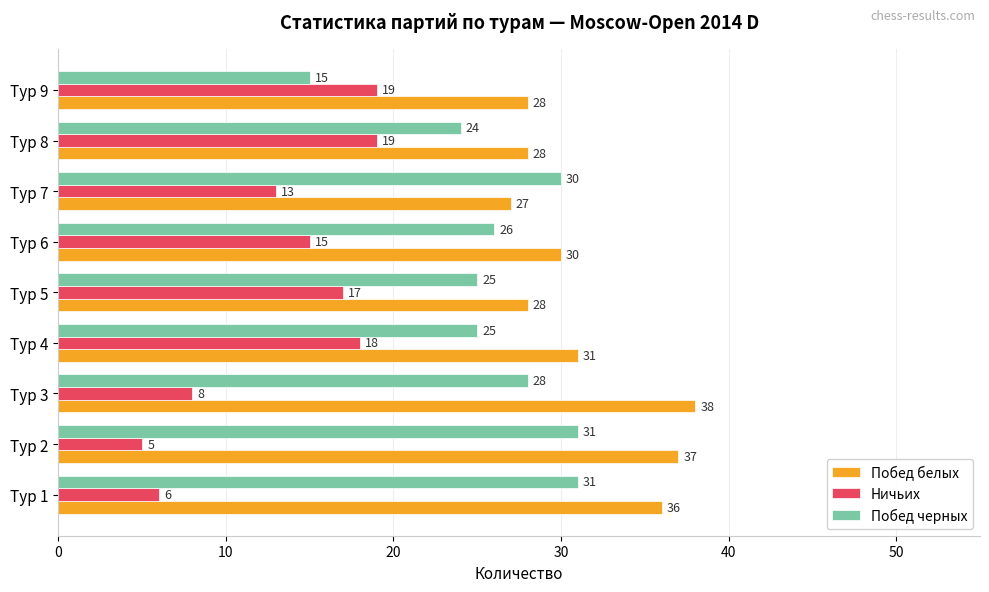

Is it true that Побед черных equals 25 at Тур 4?

True